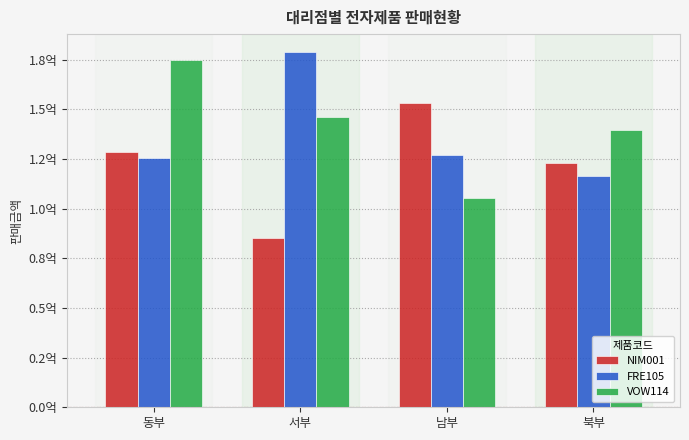

Are the bars grouped side by side (vs. stacked)?

Yes